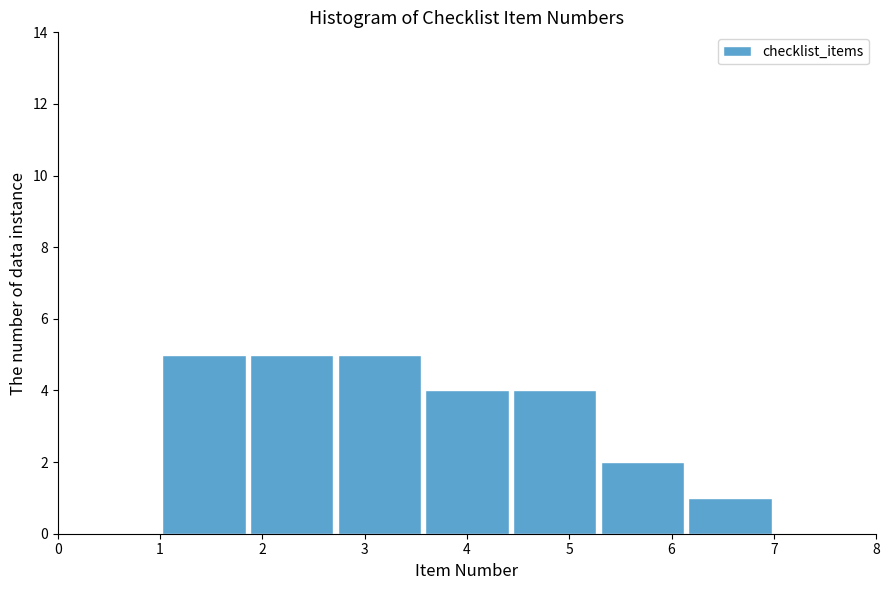

Reading left to right, transcribe this chart: for each bar, give the range it covers on the x-axis and its height. Neither the bar edges nor the heights are printed on the chart, so give them approximately, as read against the axes.

1.0 to 1.9: 5
1.9 to 2.7: 5
2.7 to 3.6: 5
3.6 to 4.4: 4
4.4 to 5.3: 4
5.3 to 6.1: 2
6.1 to 7.0: 1